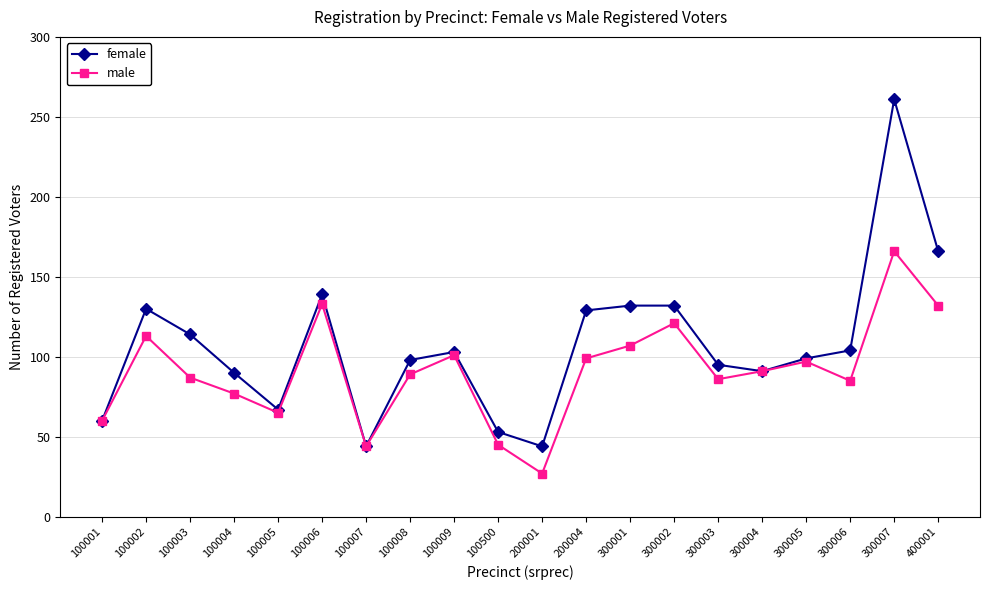

Between 100500 and 200004, which series saw the biggest shift?

female